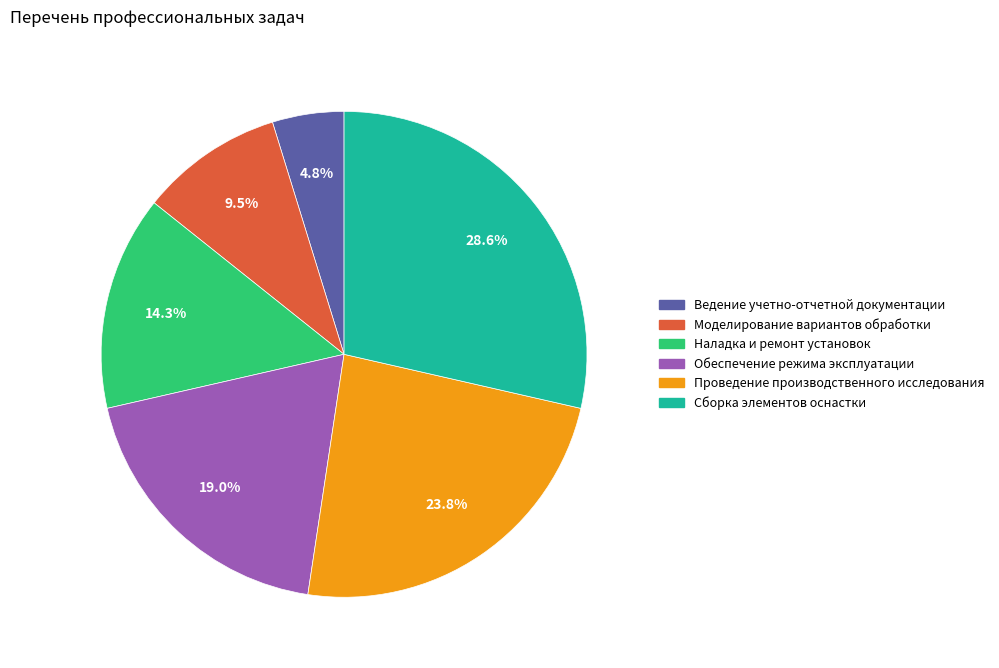

To the nearest percent, what is the difference between the largest and smallest slice percentages?

24%